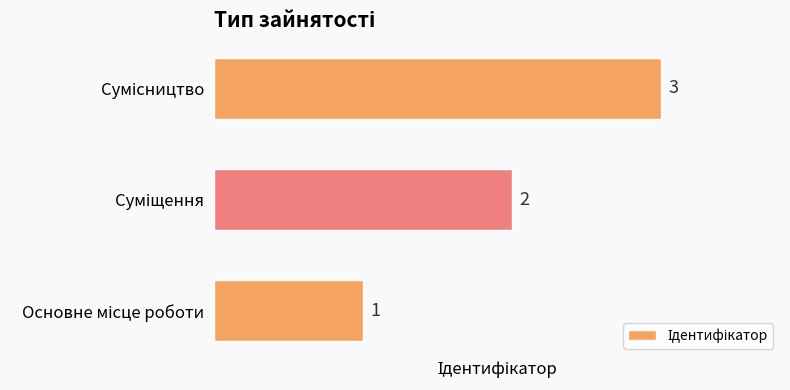

What is the maximum value shown in the chart?

3